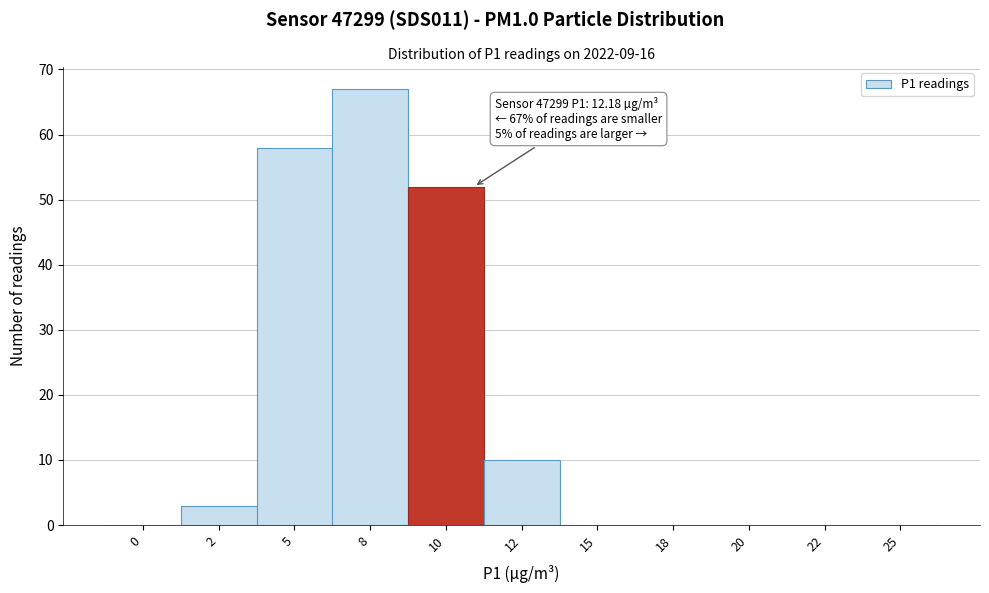

Reading left to right, extract all data points from this chart.

0=0	2=3	5=58	8=67	10=52	12=10	15=0	18=0	20=0	22=0	25=0